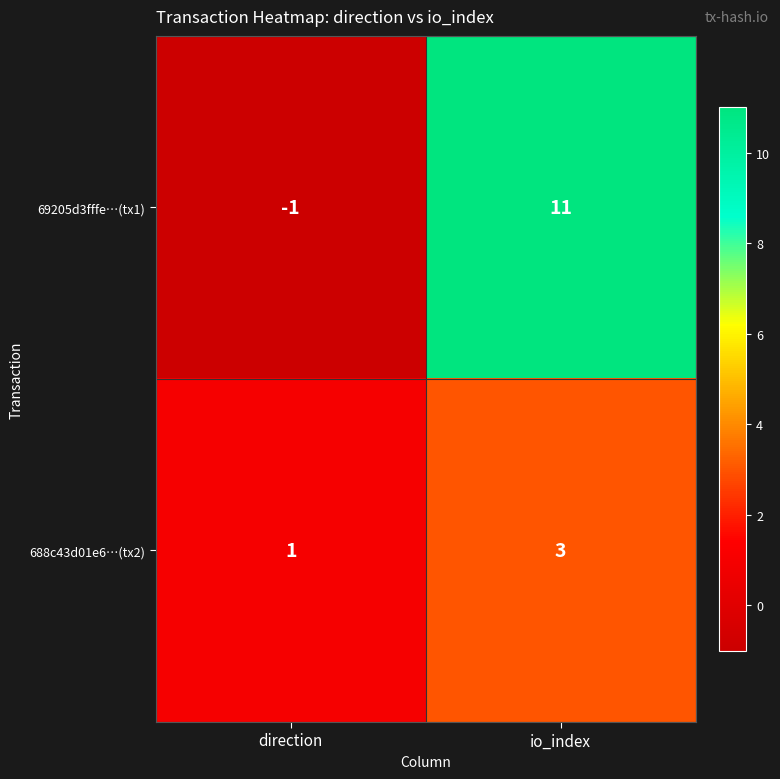

What is the difference between the highest and lowest values at direction?

2